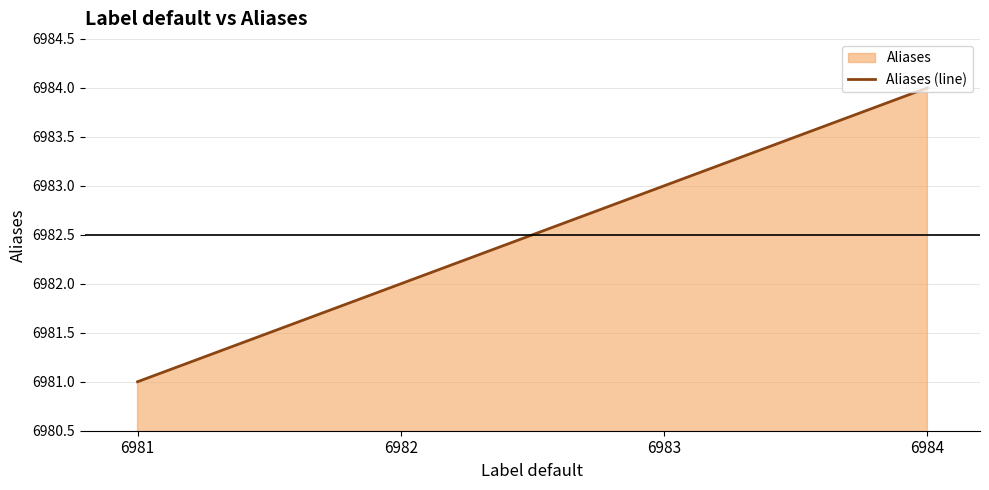

At which label does the data first exceed 6983?

6984